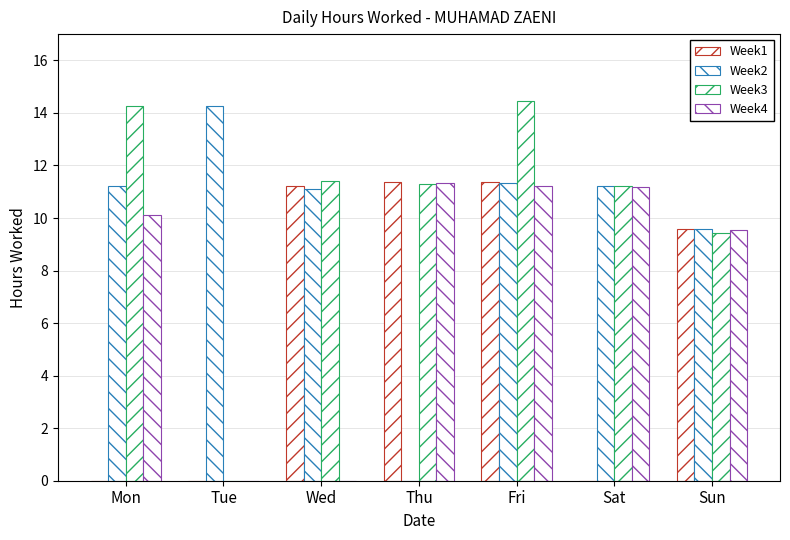

How many values in the Week3 series exceed 11?

5